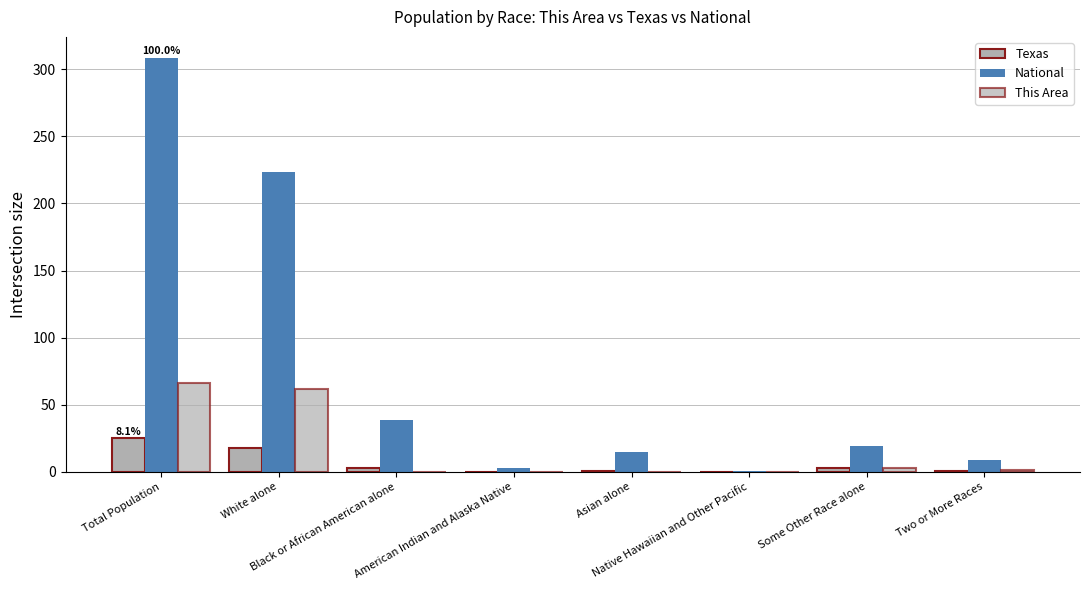

Between American Indian and Alaska Native and Asian alone, which is larger?

Asian alone